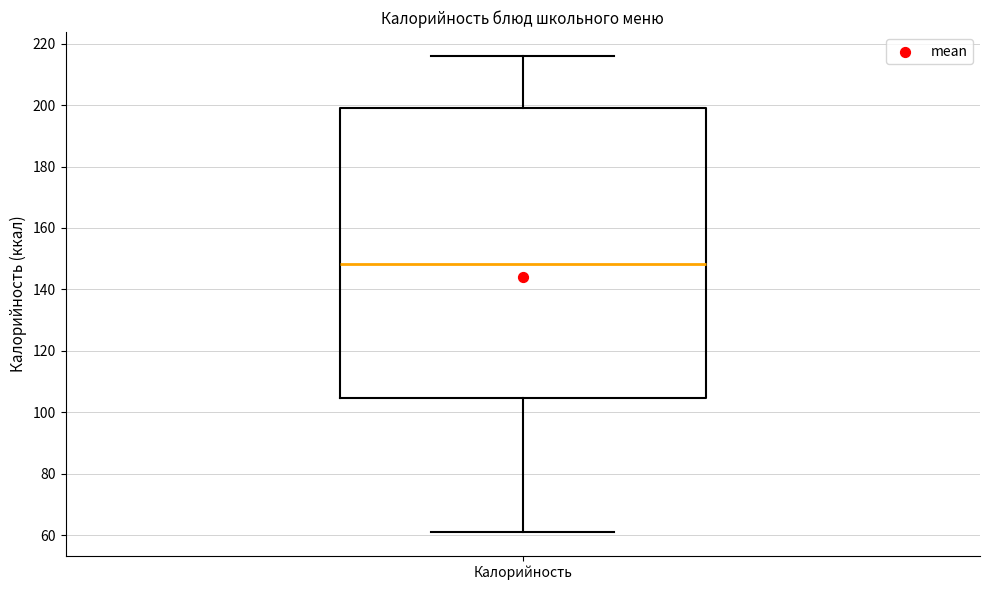

Read this box plot against the y-axis: the position of the median line, the range covered by the box, and the ends of both whiskers. The values are not printed on the chart, so give them approximately, as read against the axis.

median 148, box 104 to 198, whiskers 62 to 216